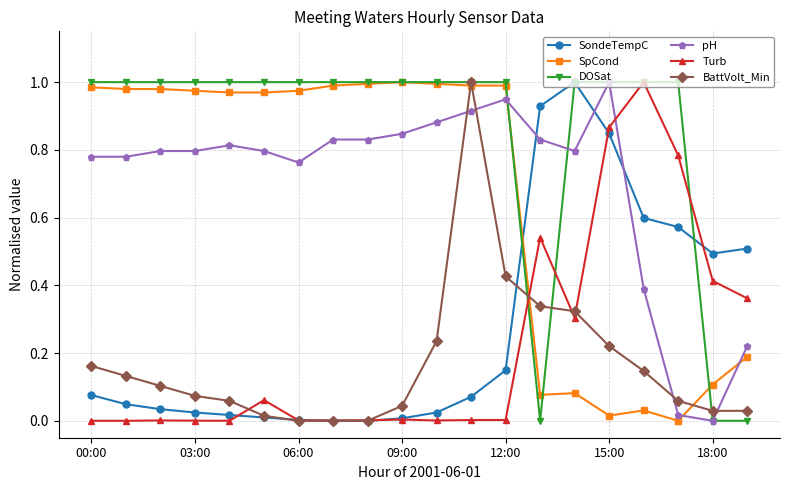

True or false: Turb has more than 1 interior local peaks.

True